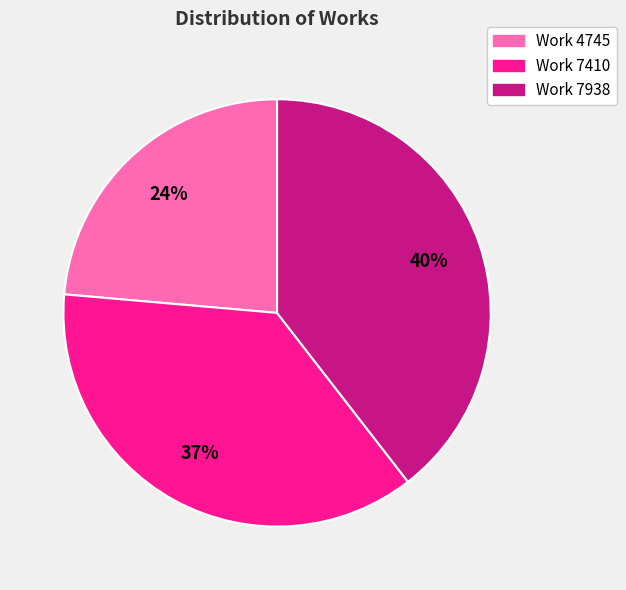

Which slice is the smallest?

Work 4745